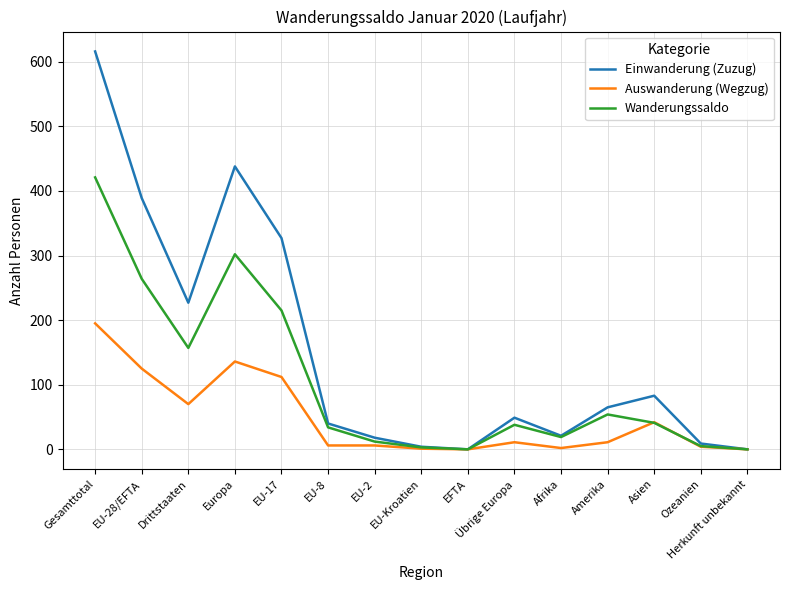

What is the spread (max minus min) of values at EU-17?

215